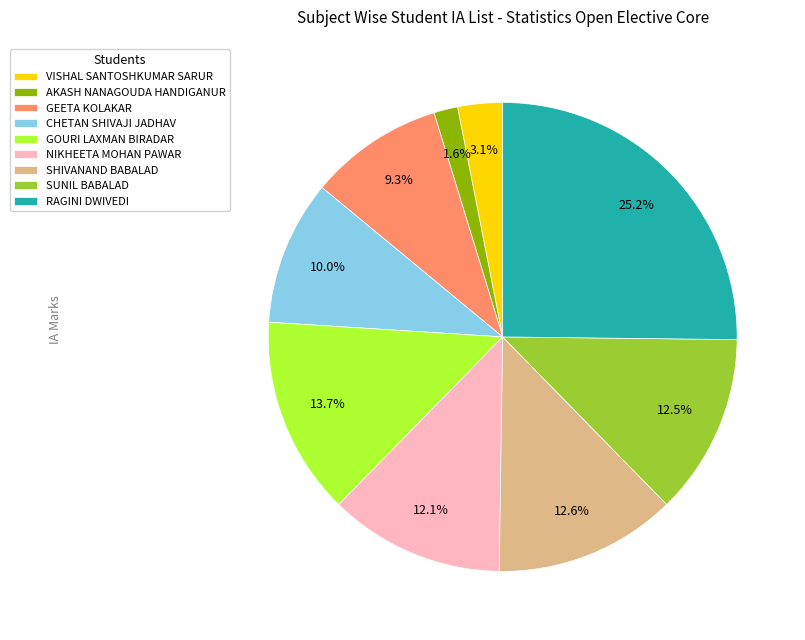

To the nearest percent, what portion does SHIVANAND BABALAD represent?

13%